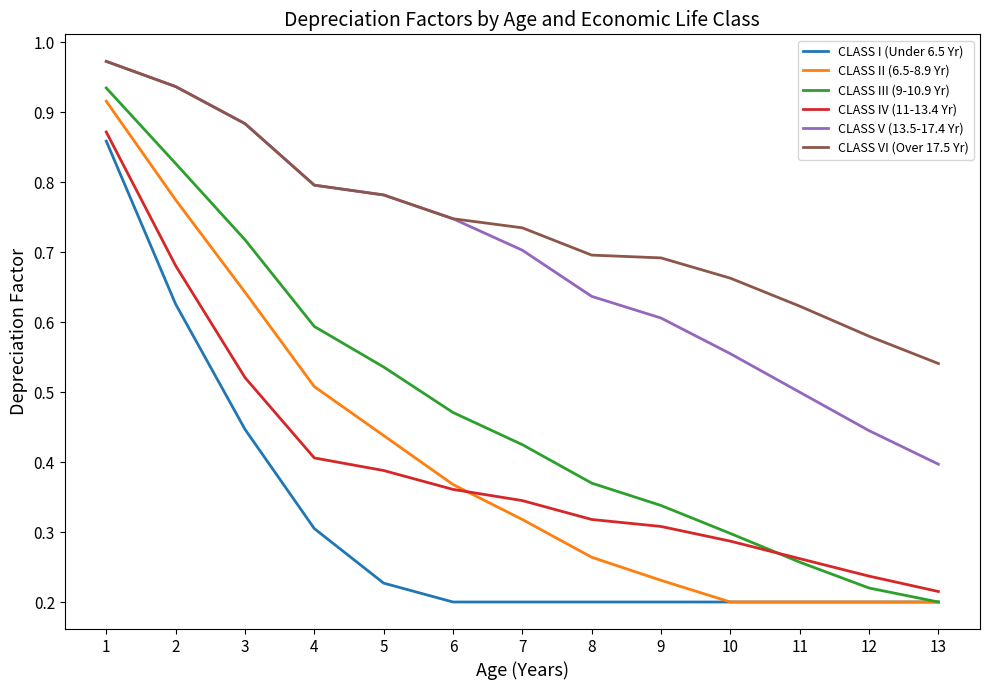

What is the sum of the CLASS VI (Over 17.5 Yr) values at 2 and 7?

1.7